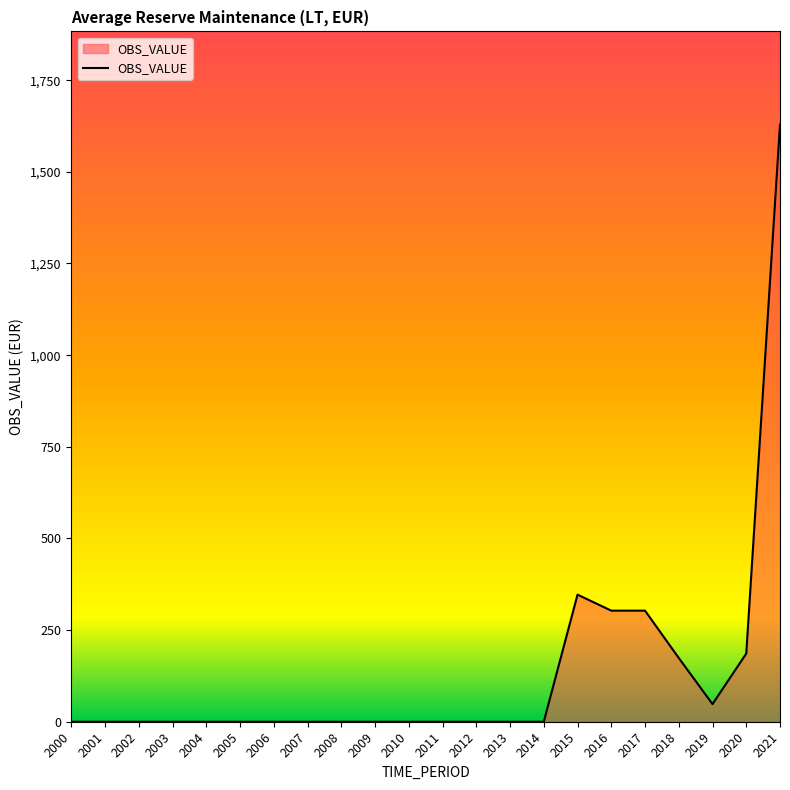

What is the sum of all values?

2989.5